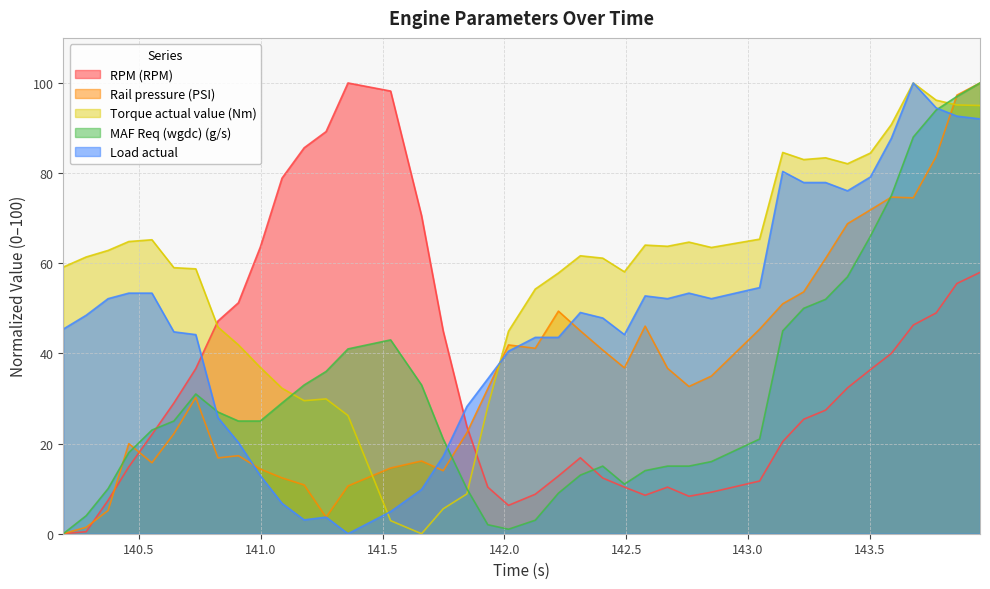

How many interior local peaks does the MAF Req (wgdc) (g/s) series have?

3